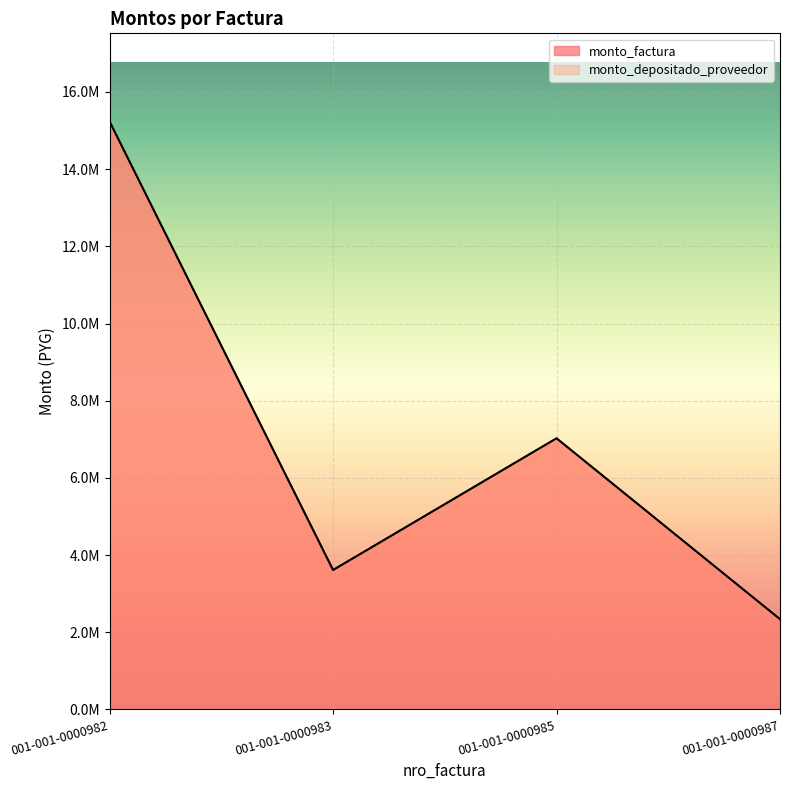

True or false: monto_factura and monto_depositado_proveedor cross at least once.

False